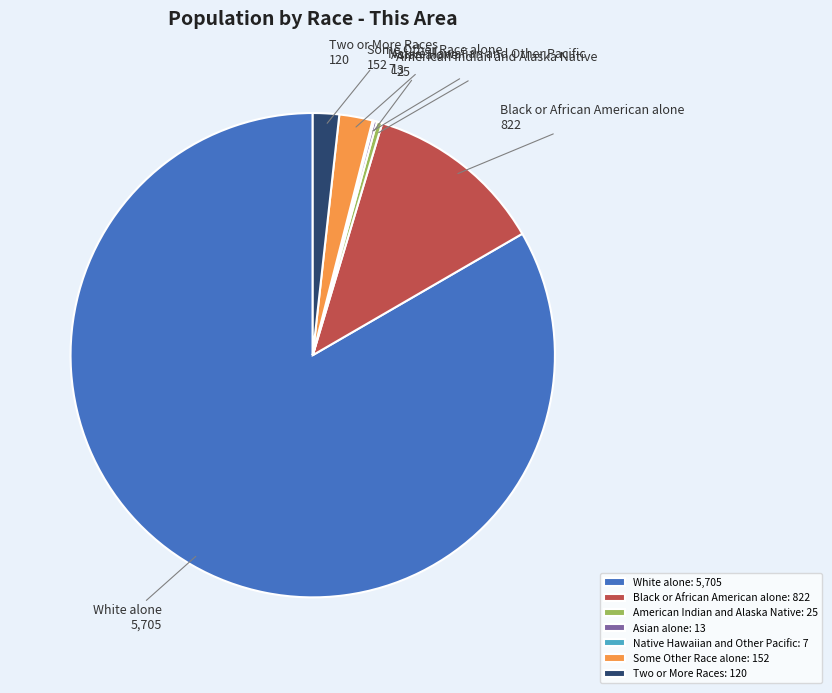

The Some Other Race alone slice represents 2% of the pie. True or false?

True